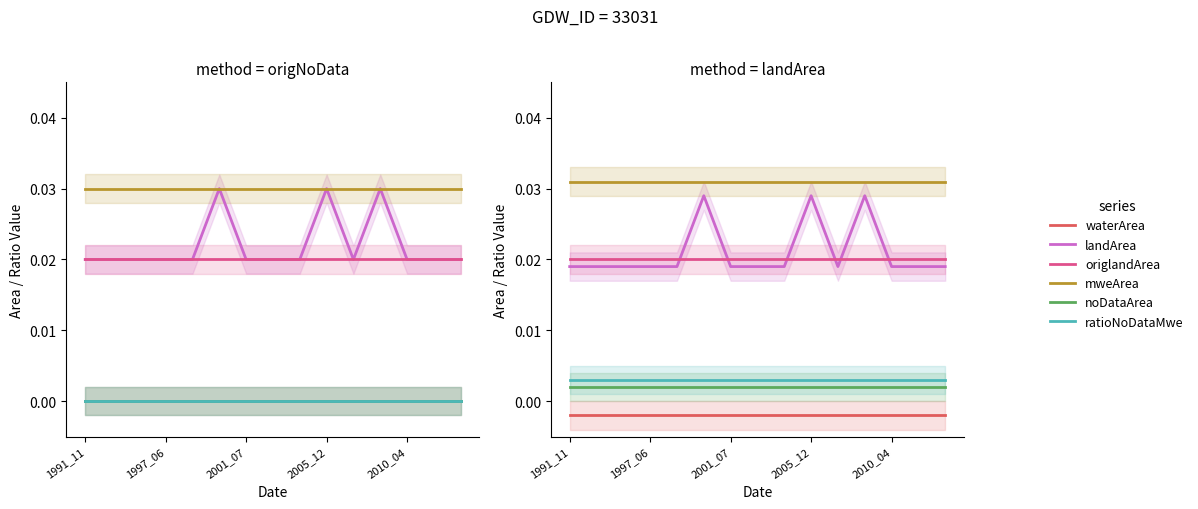

The mweArea series shows 0.0 at 2005_12. True or false?

True